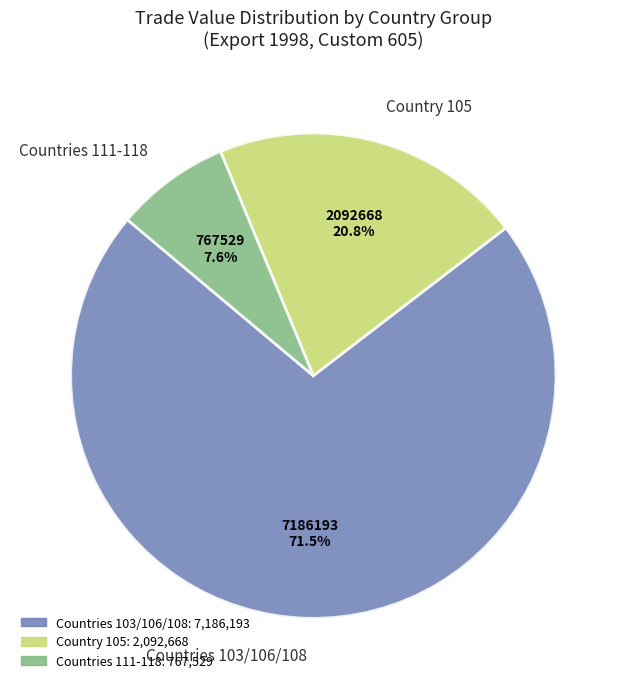

Rank the categories by value from lowest to highest.

Countries 111-118, Country 105, Countries 103/106/108